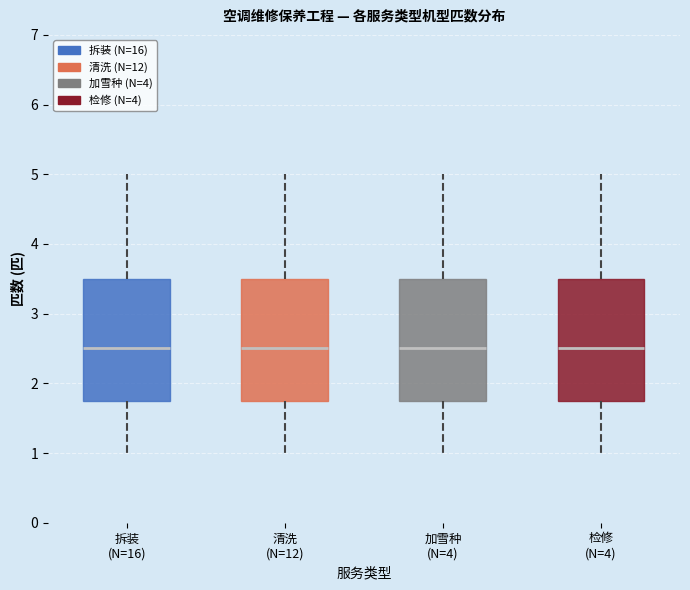

Where is the lower edge of the box for 清洗 (N=12) on the y-axis? The values are not printed on the chart, so give them approximately, as read against the axis.

1.8